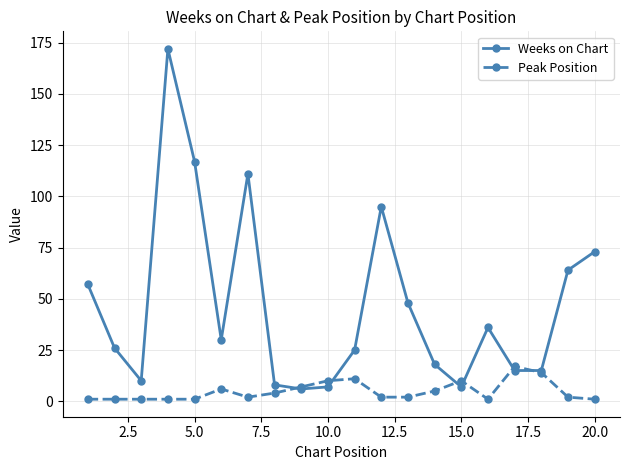

What is the greatest value displayed?

172